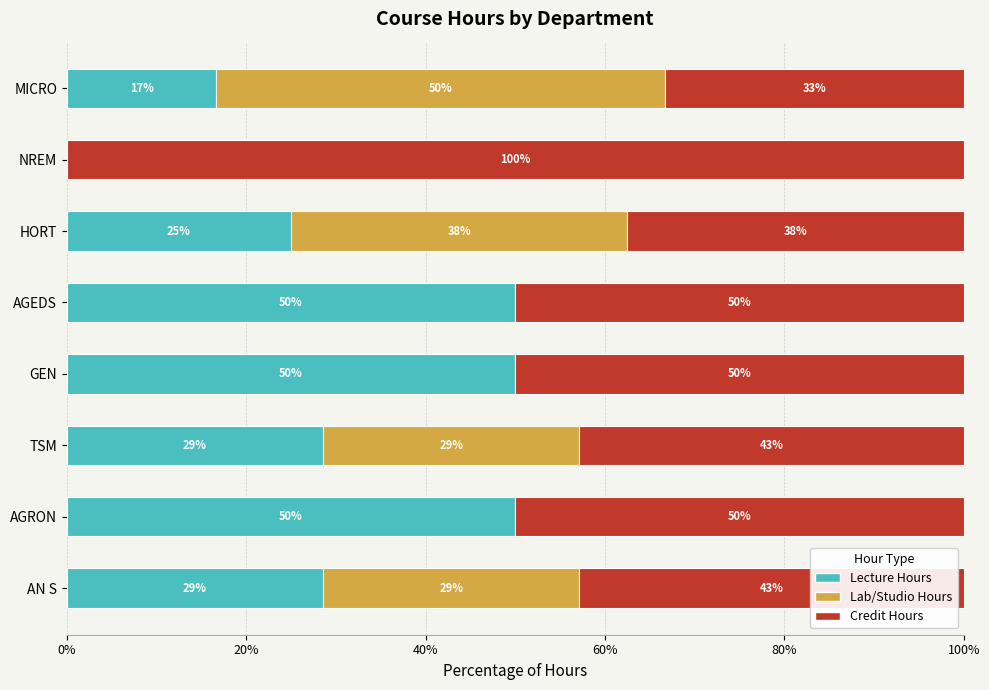

What is the maximum value for Lecture Hours?

50.0